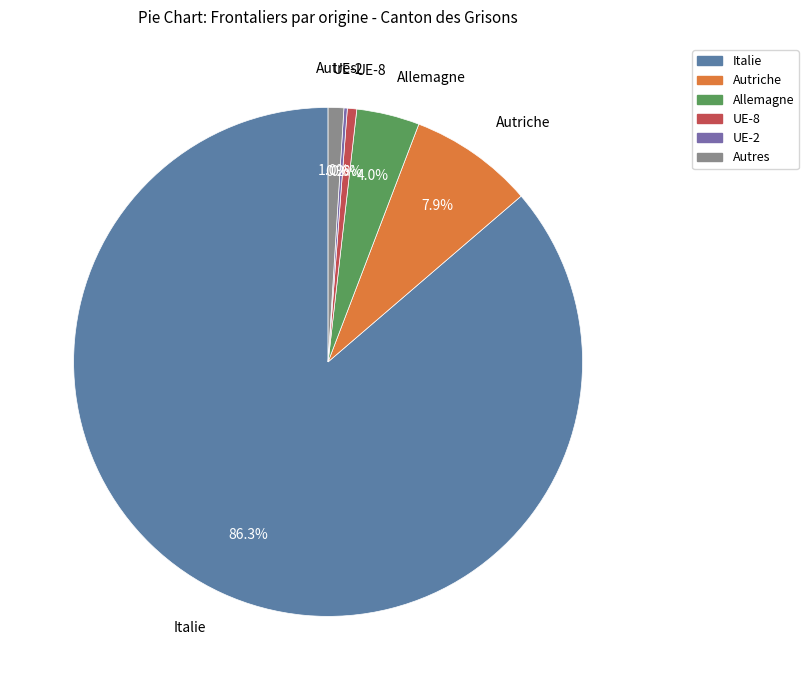

Which has a higher value, Italie or Autres?

Italie